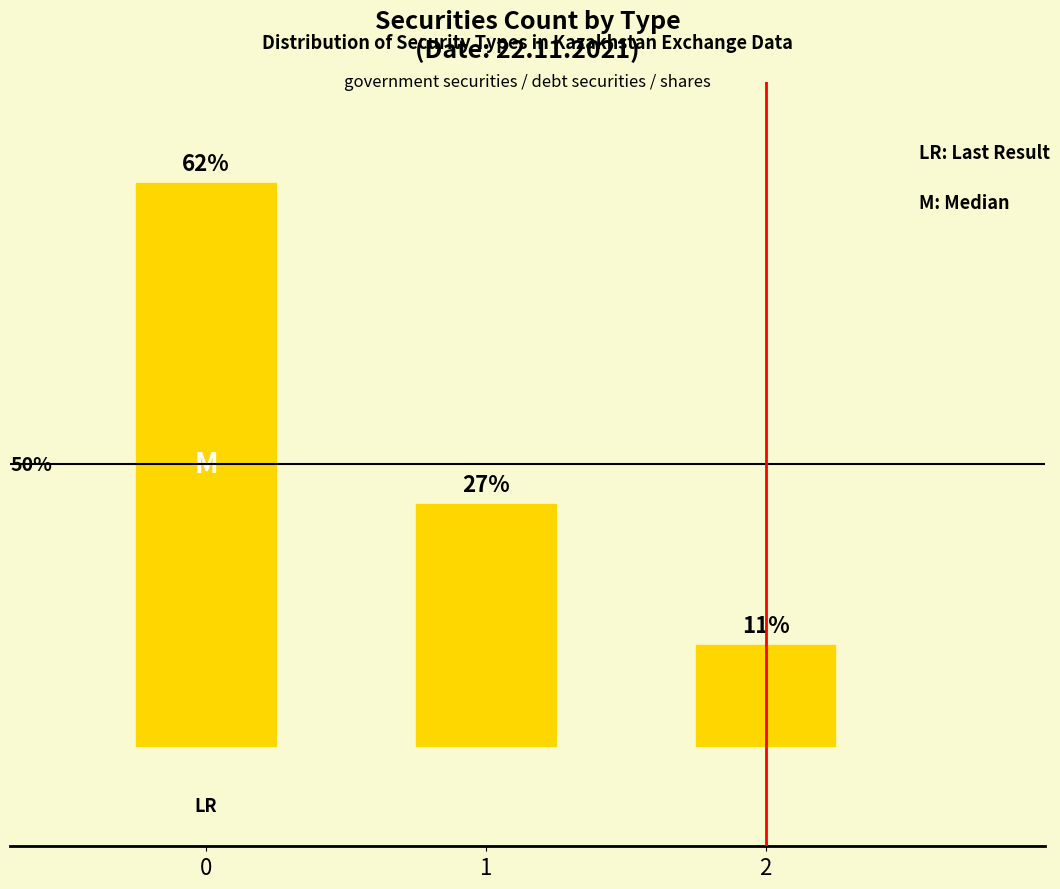

Are the bars horizontal?

No